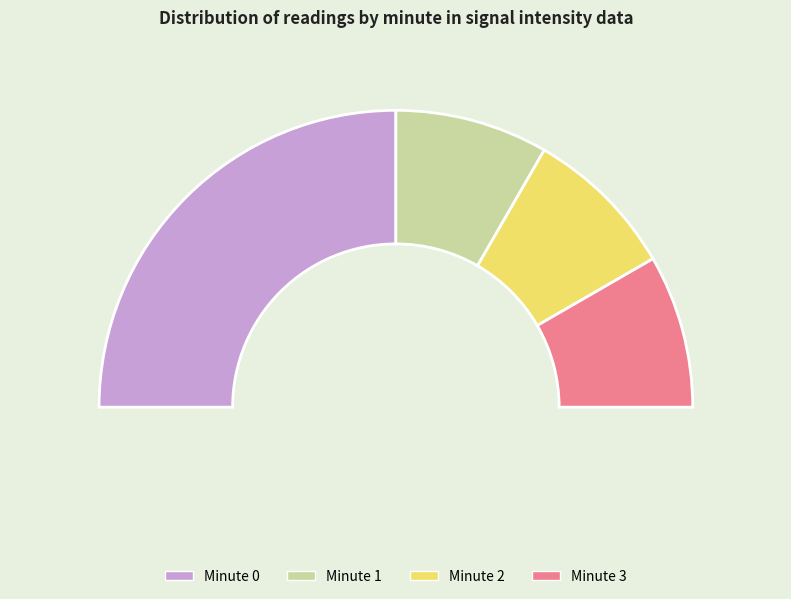

What is the ratio of the value at Minute 2 to the value at Minute 0?

0.3